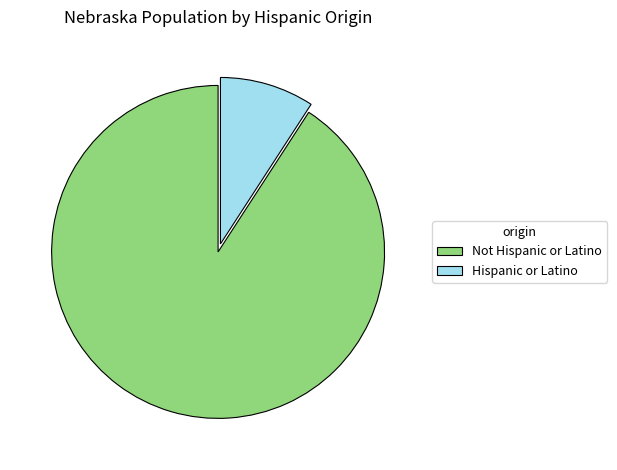

The Not Hispanic or Latino slice represents 84% of the pie. True or false?

False